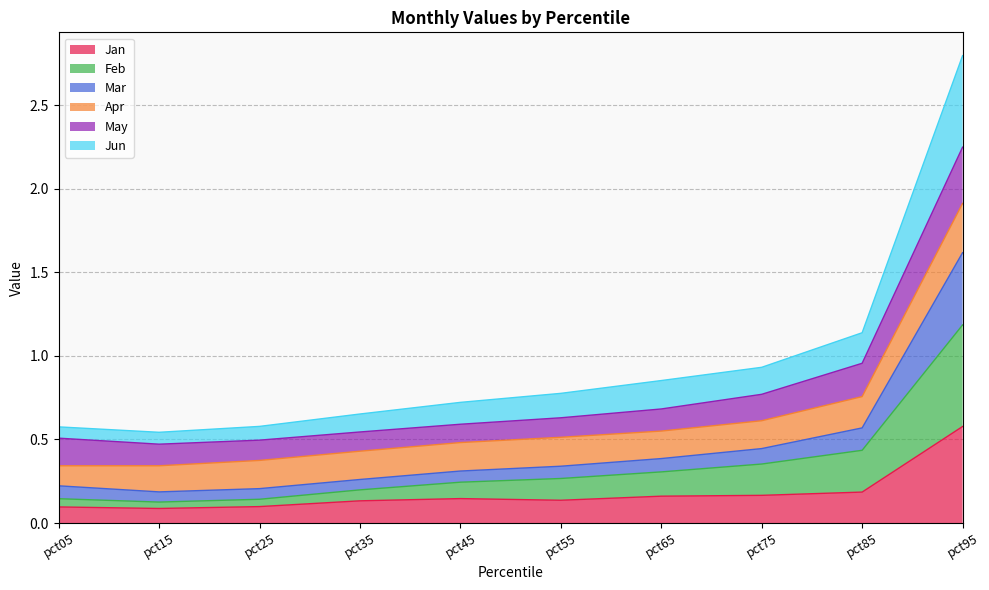

What is the total value across all series at pct55?

0.8